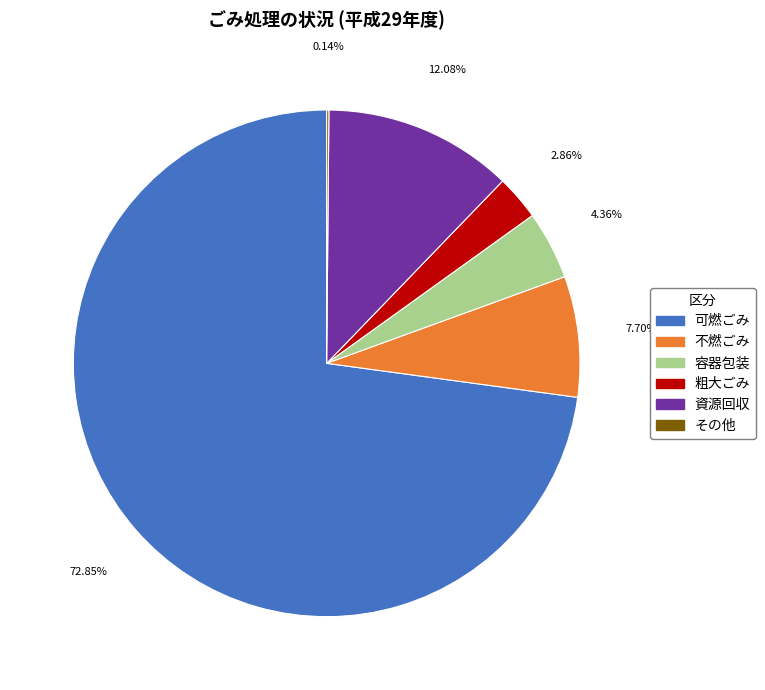

Is 資源回収 the majority of the pie?

No